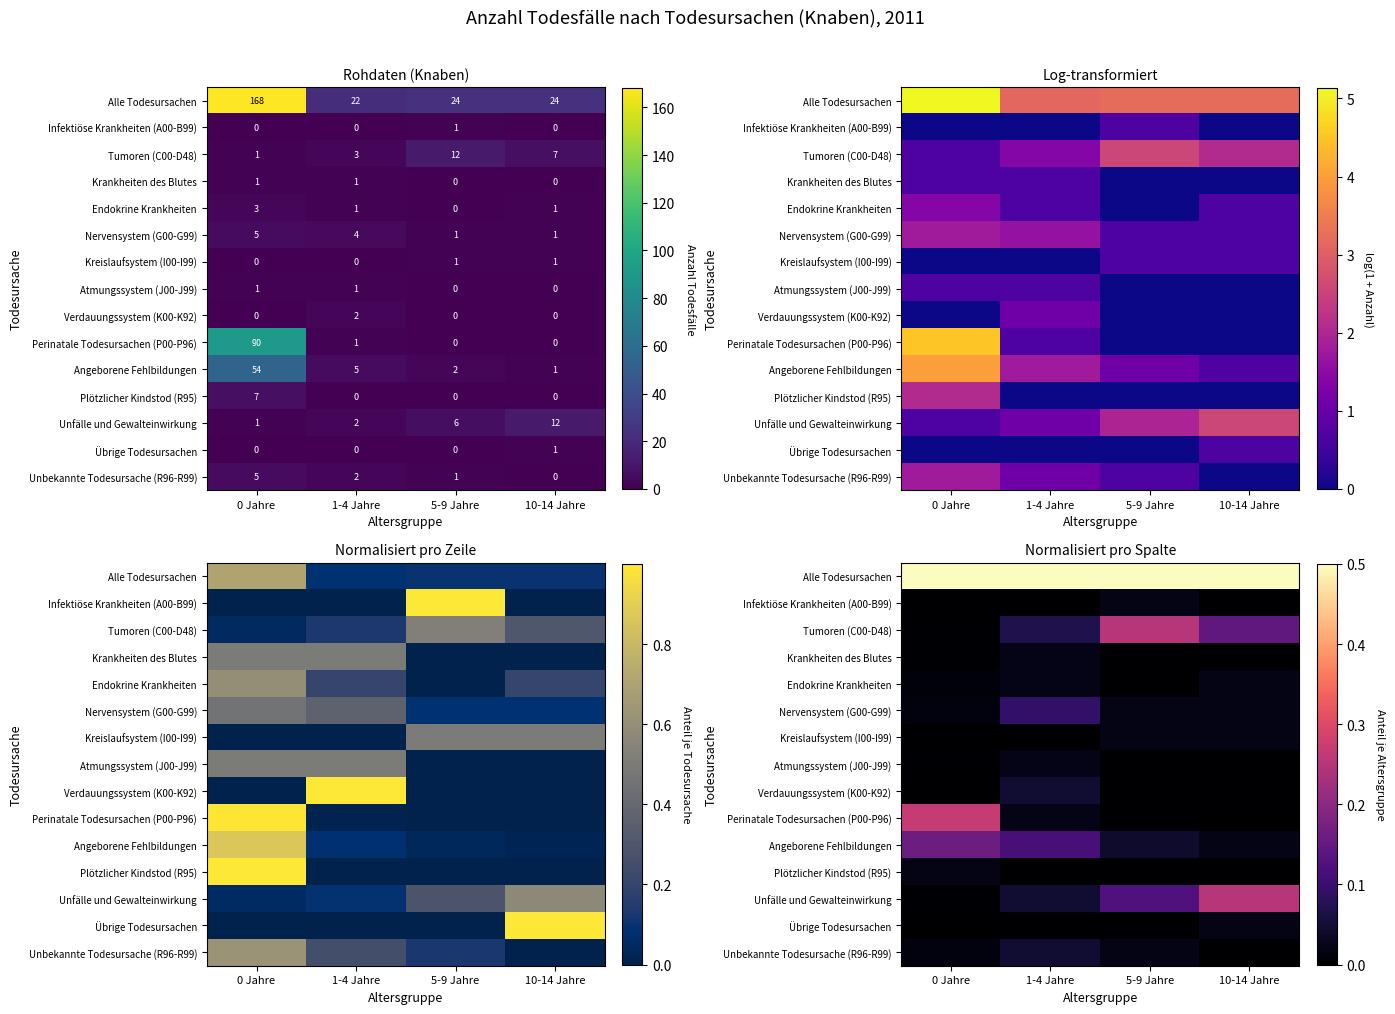

What is the total value across all series at 1-4 Jahre?

1.0